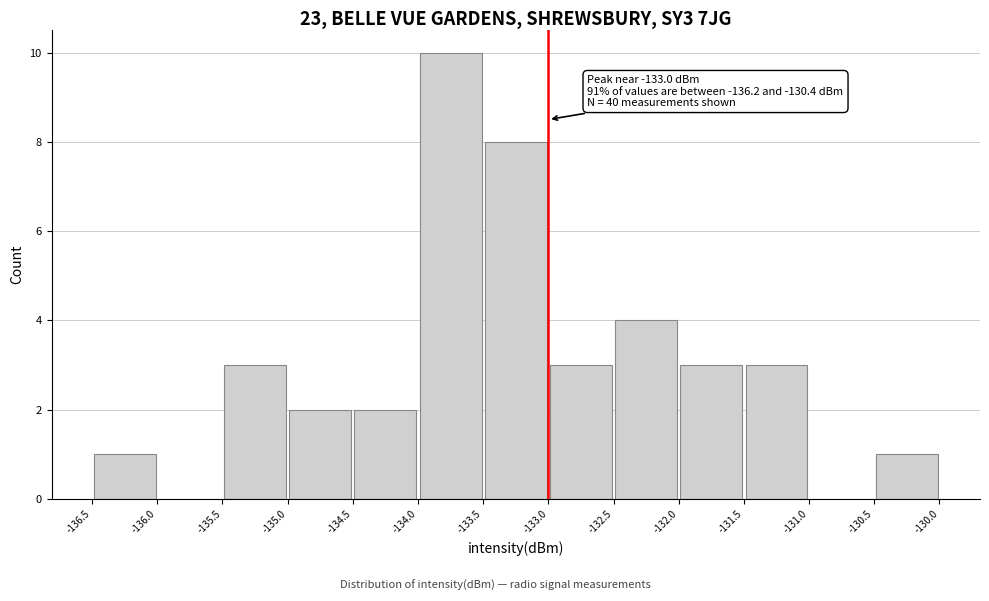

Over which range of the x-axis is the bar tallest?

-134.0 to -133.5